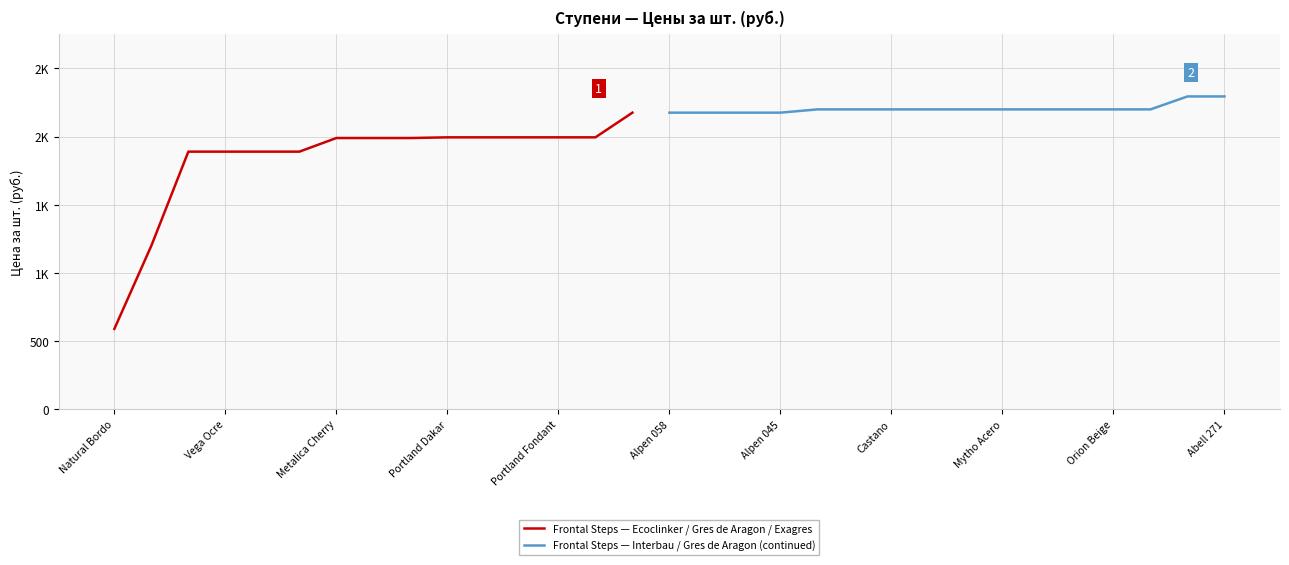

Reading right to left, transcribe all the data shown in this chart.

2295	2295	2200	2200	2200	2200	2200	2200	2200	2200	2200	2200	2176	2176	2176	2176	2176	1995	1995	1995	1995	1995	1990	1990	1990	1890	1890	1890	1890	1200	590